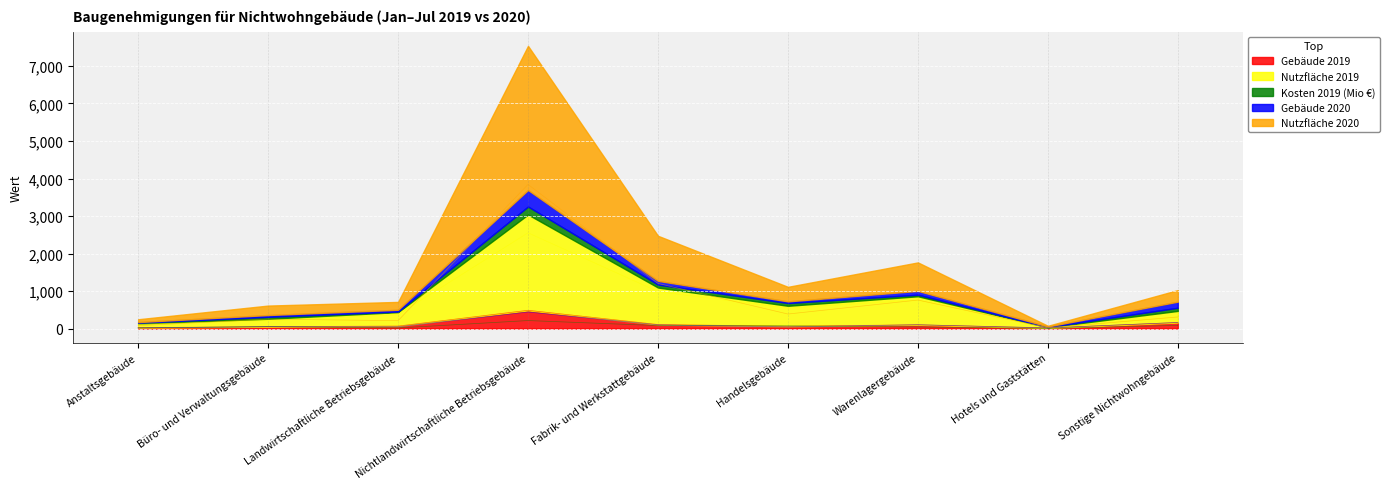

At which label is Nutzfläche 2019 closest to 1285?

Fabrik- und Werkstattgebäude